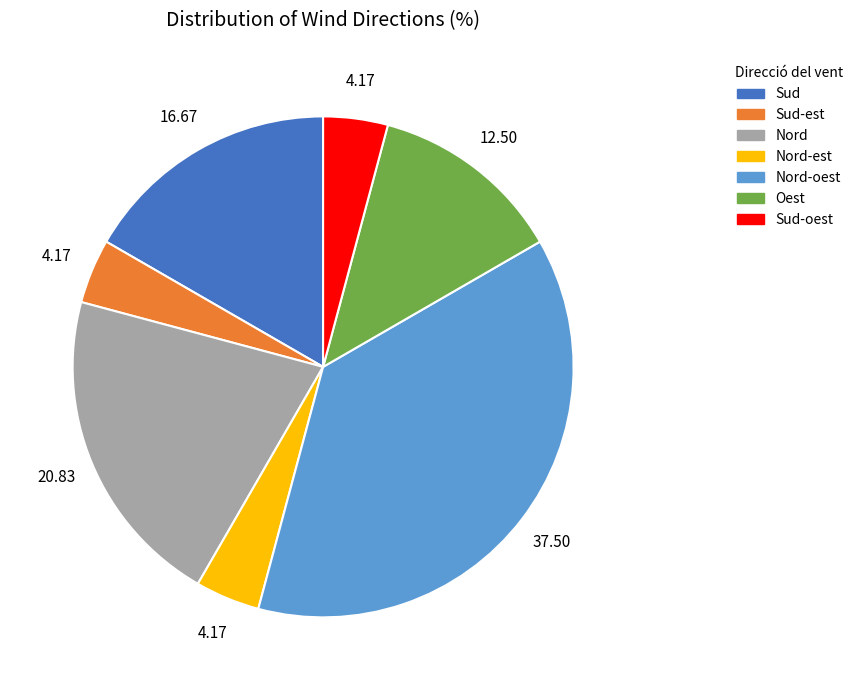

Does any single category account for the majority?

No